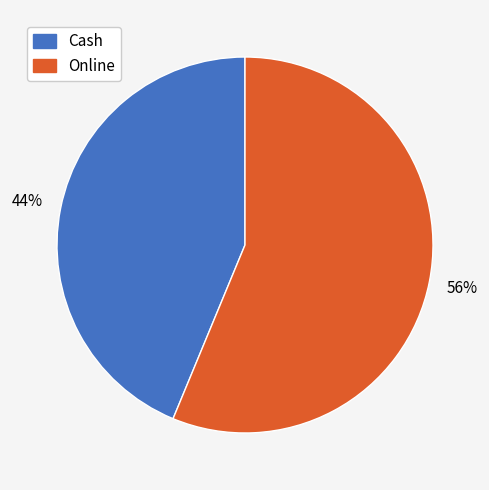

To the nearest percent, what is the combined percentage of Cash and Online?

100%